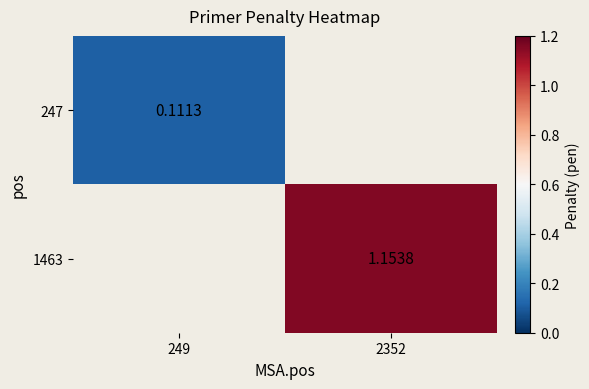

Is the value of 247 at 249 greater than the value of 1463 at 249?

No